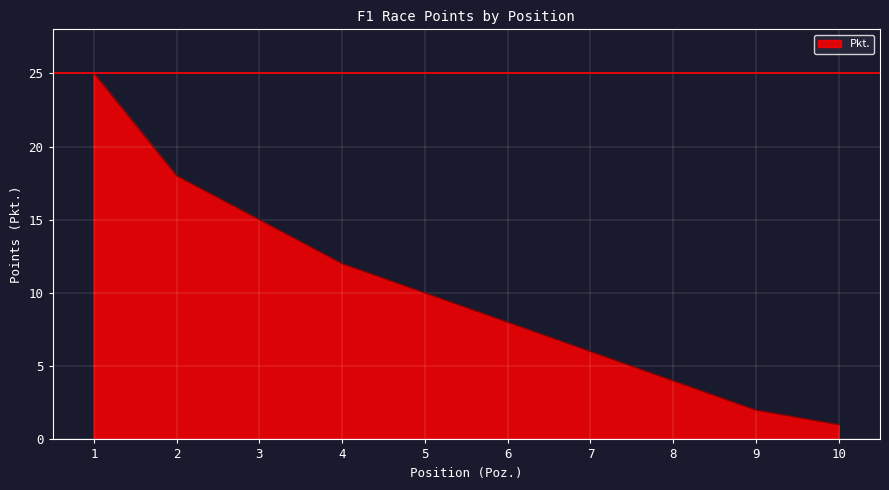

What is the average value?

10